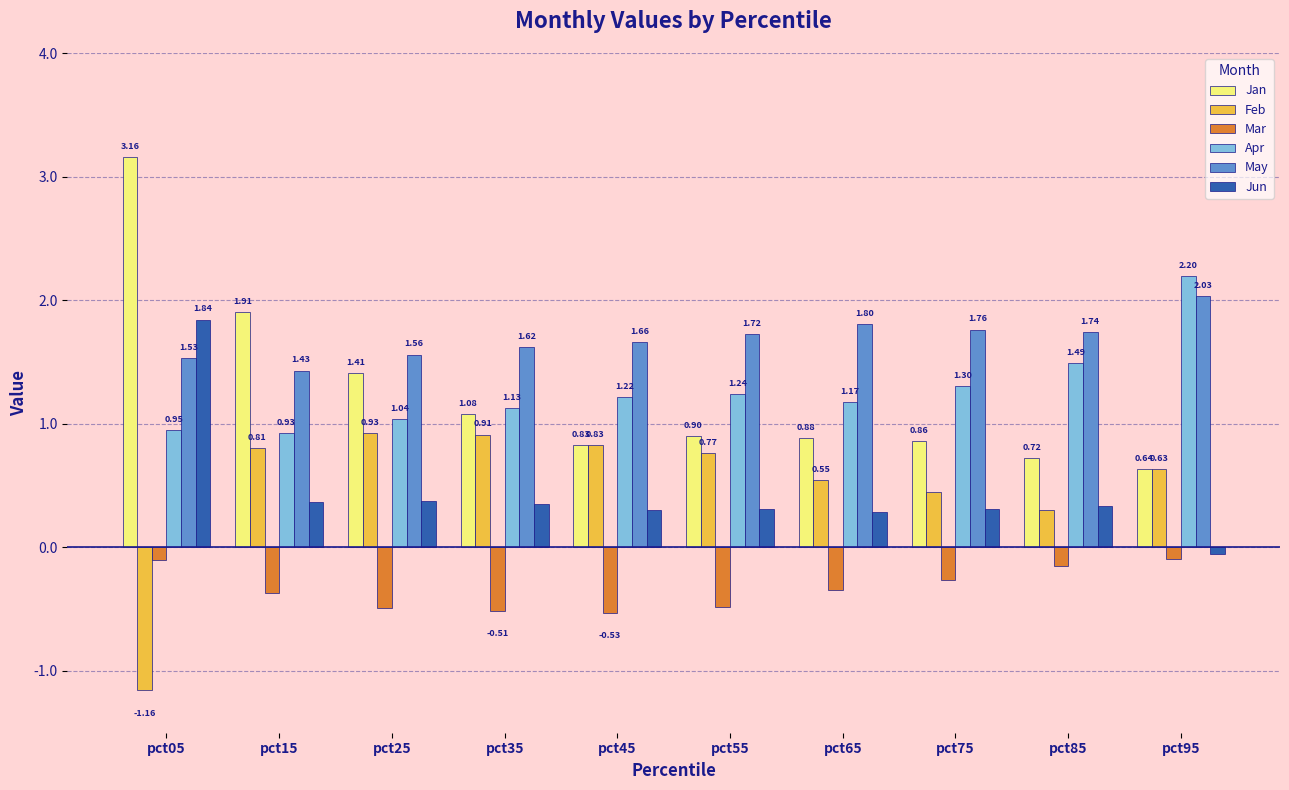

What is the spread (max minus min) of values at pct65?

2.1